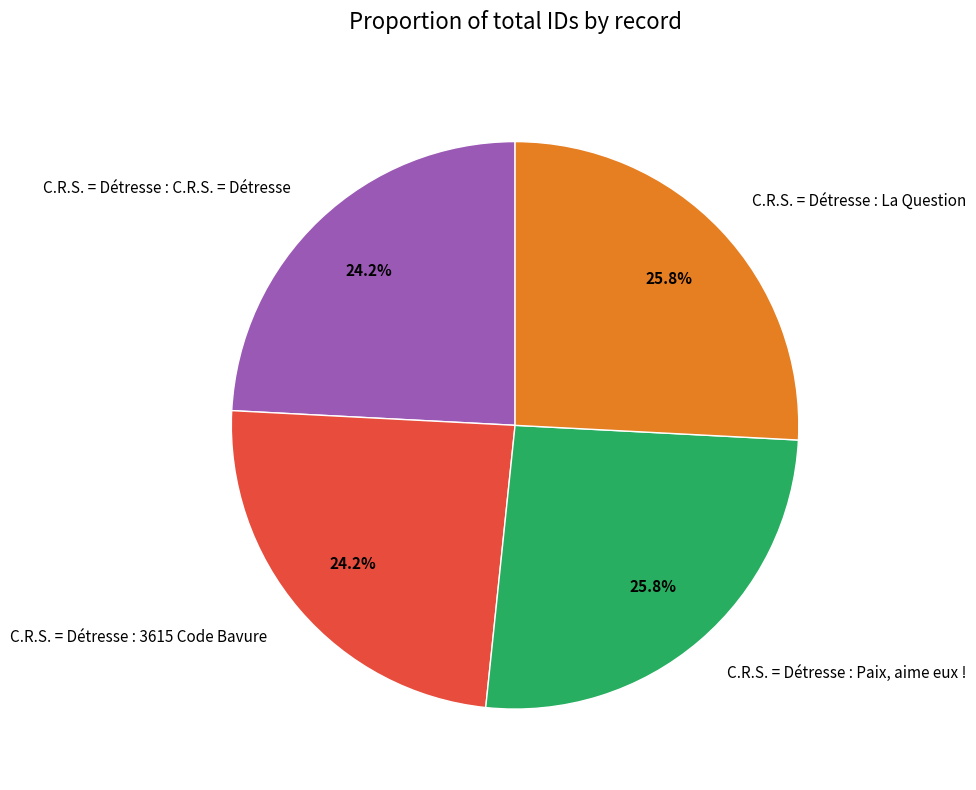

What percentage is NOT represented by C.R.S. = Détresse : 3615 Code Bavure?

75.8%